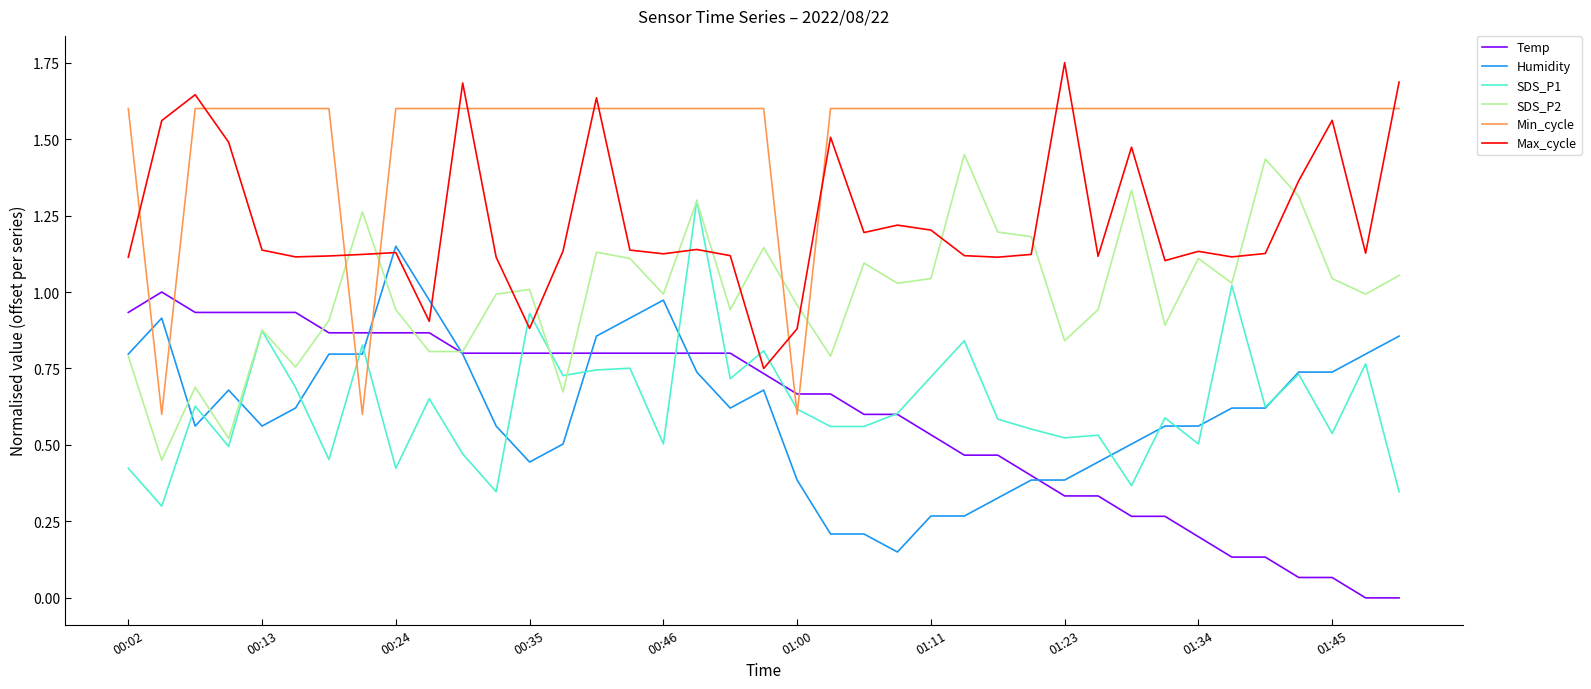

Does the chart have visible grid lines?

No